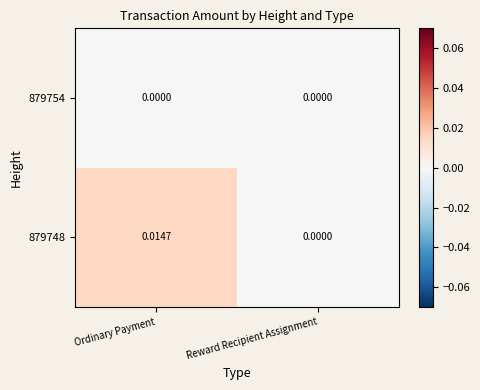

At which category is the sum across all series the highest?

Ordinary Payment